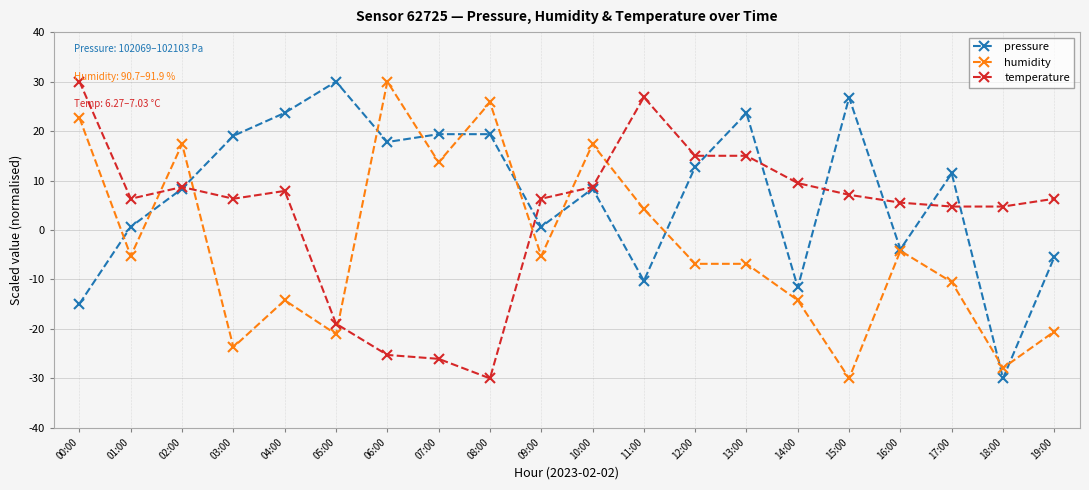

Between 08:00 and 13:00, which series saw the biggest shift?

temperature